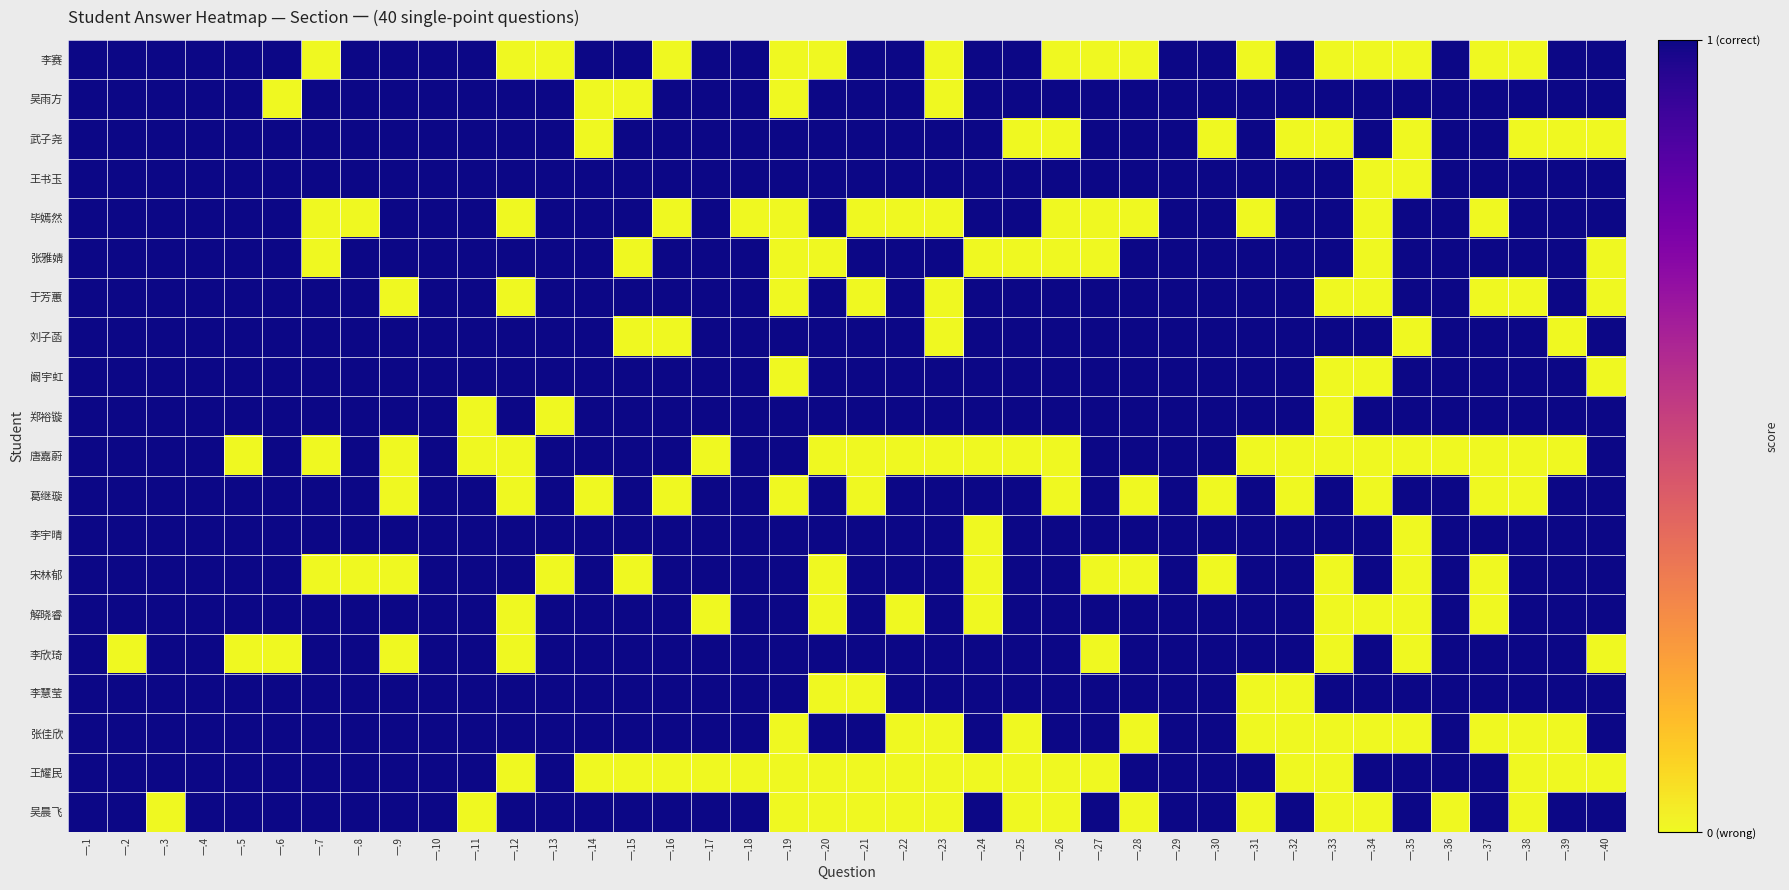

Rank the series by their maximum value, from highest to lowest.

李赛, 吴雨方, 武子尧, 王书玉, 毕嫣然, 张雅婧, 于芳蕙, 刘子菡, 阚宇虹, 郑裕镟, 唐嘉蔚, 葛继璇, 李宇晴, 宋林郁, 解晓睿, 李欣琦, 李慧莹, 张佳欣, 王耀民, 吴晨飞